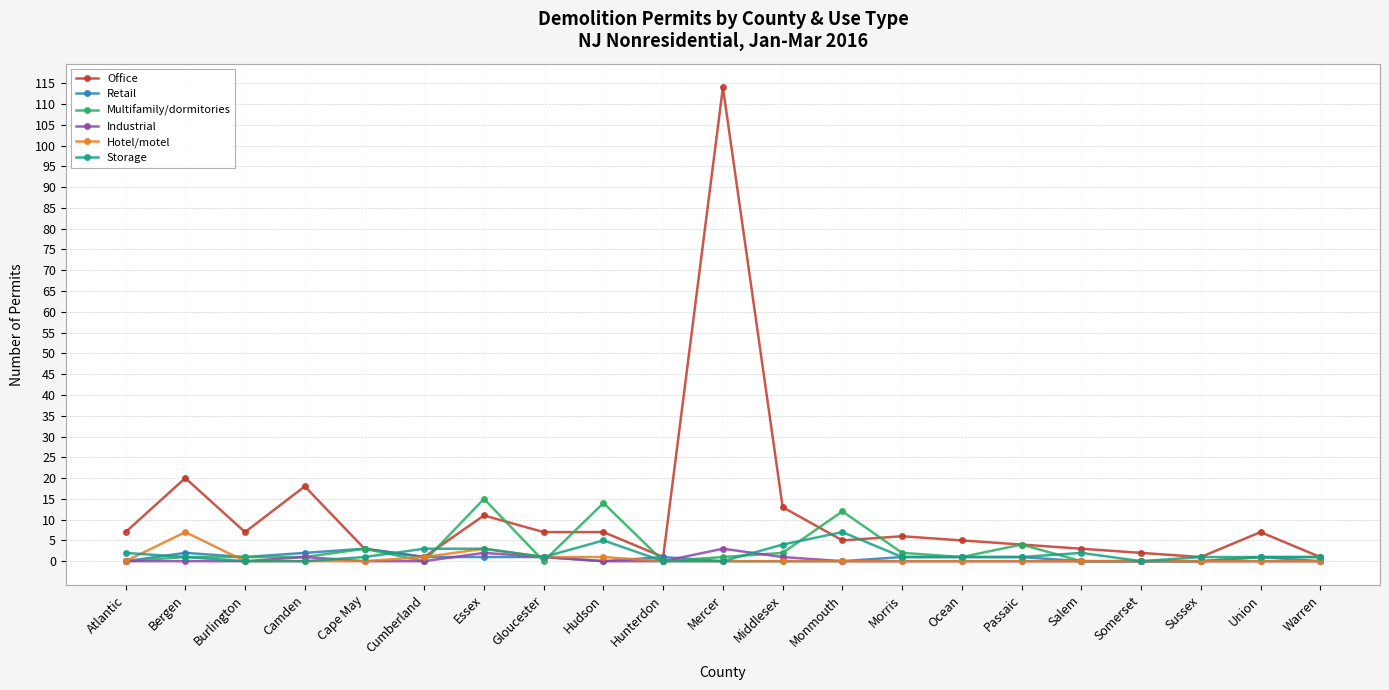

Is it true that Office equals 11 at Gloucester?

False